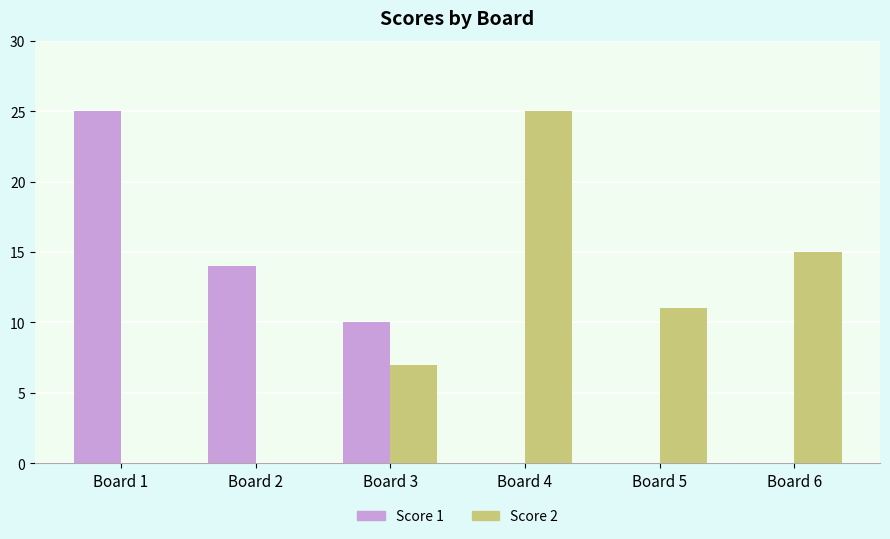

What is the total value across all series at Board 1?

25